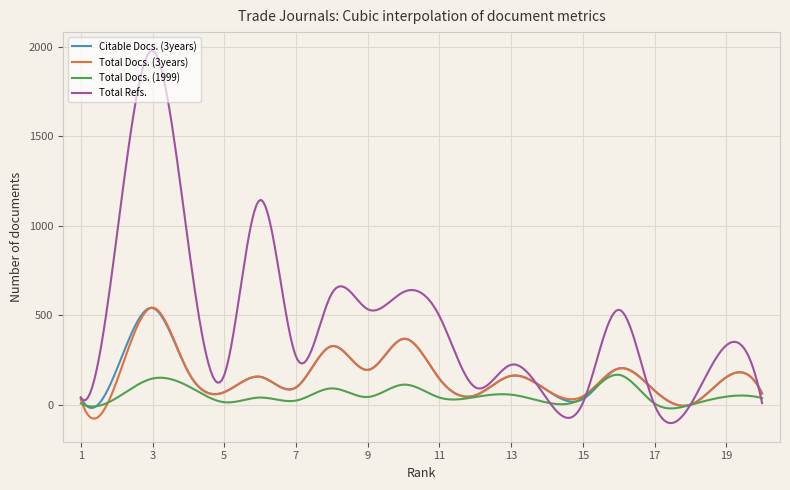

How many lines are shown in the chart?

4